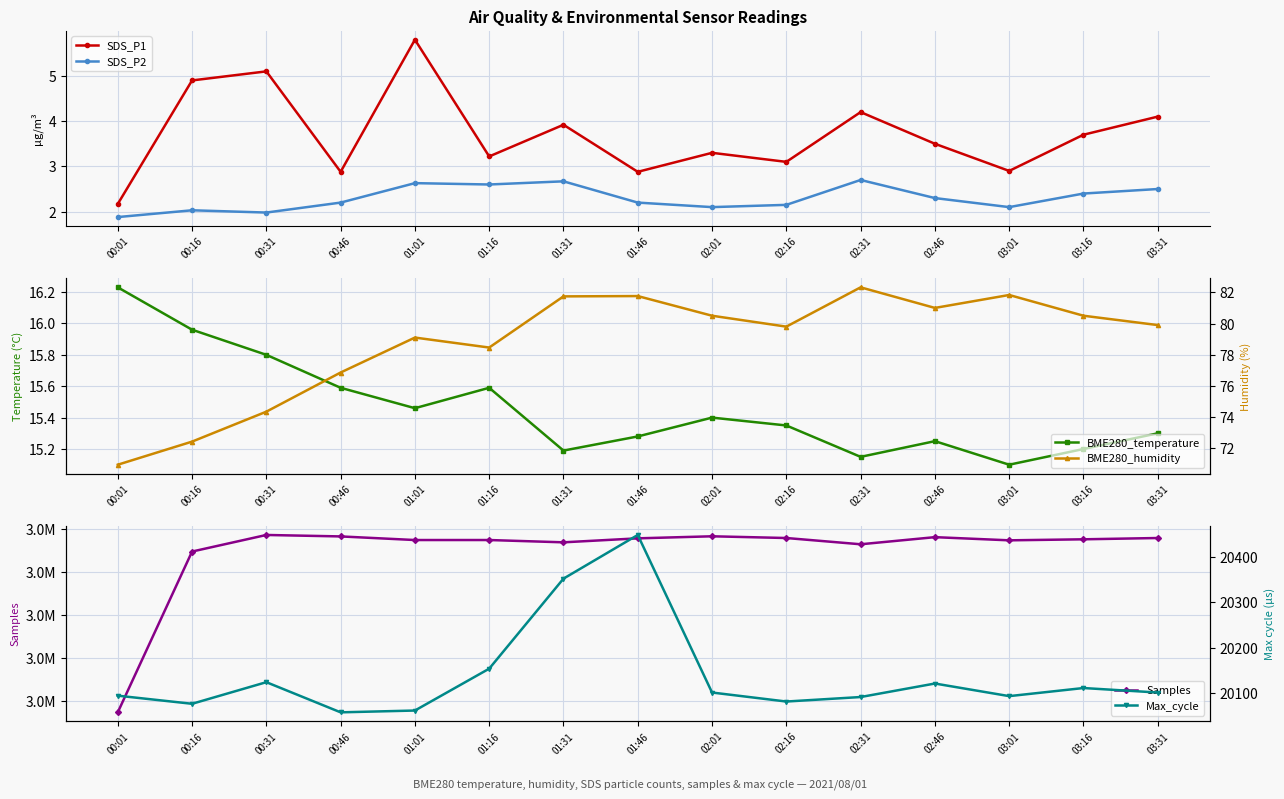

Which label corresponds to the largest value in the chart?

00:31